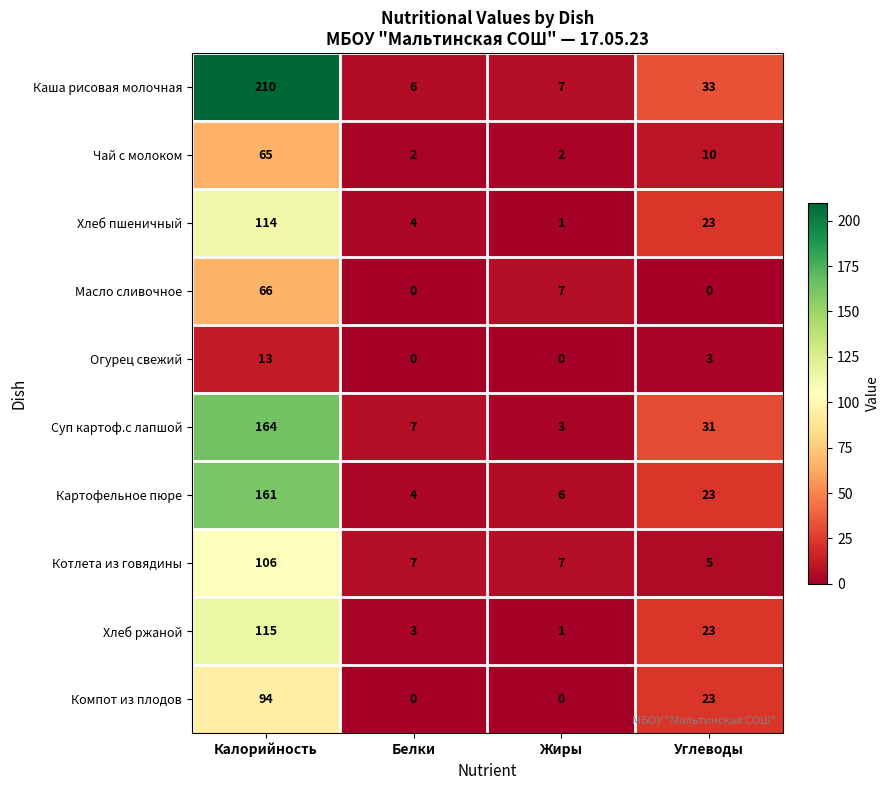

Which series has the largest total across all categories?

Каша рисовая молочная